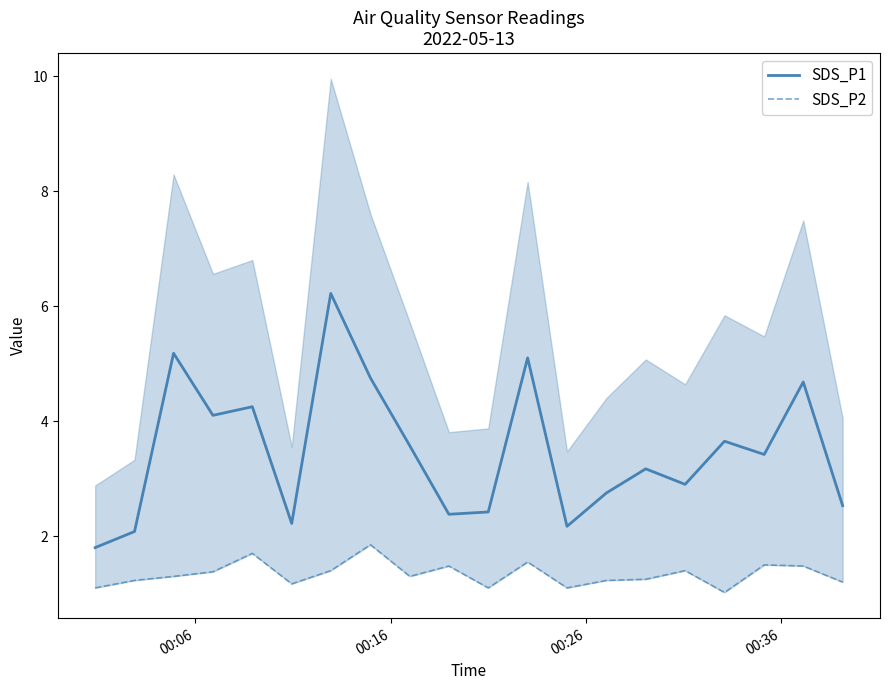

At which label is SDS_P1 closest to 4?

00:36